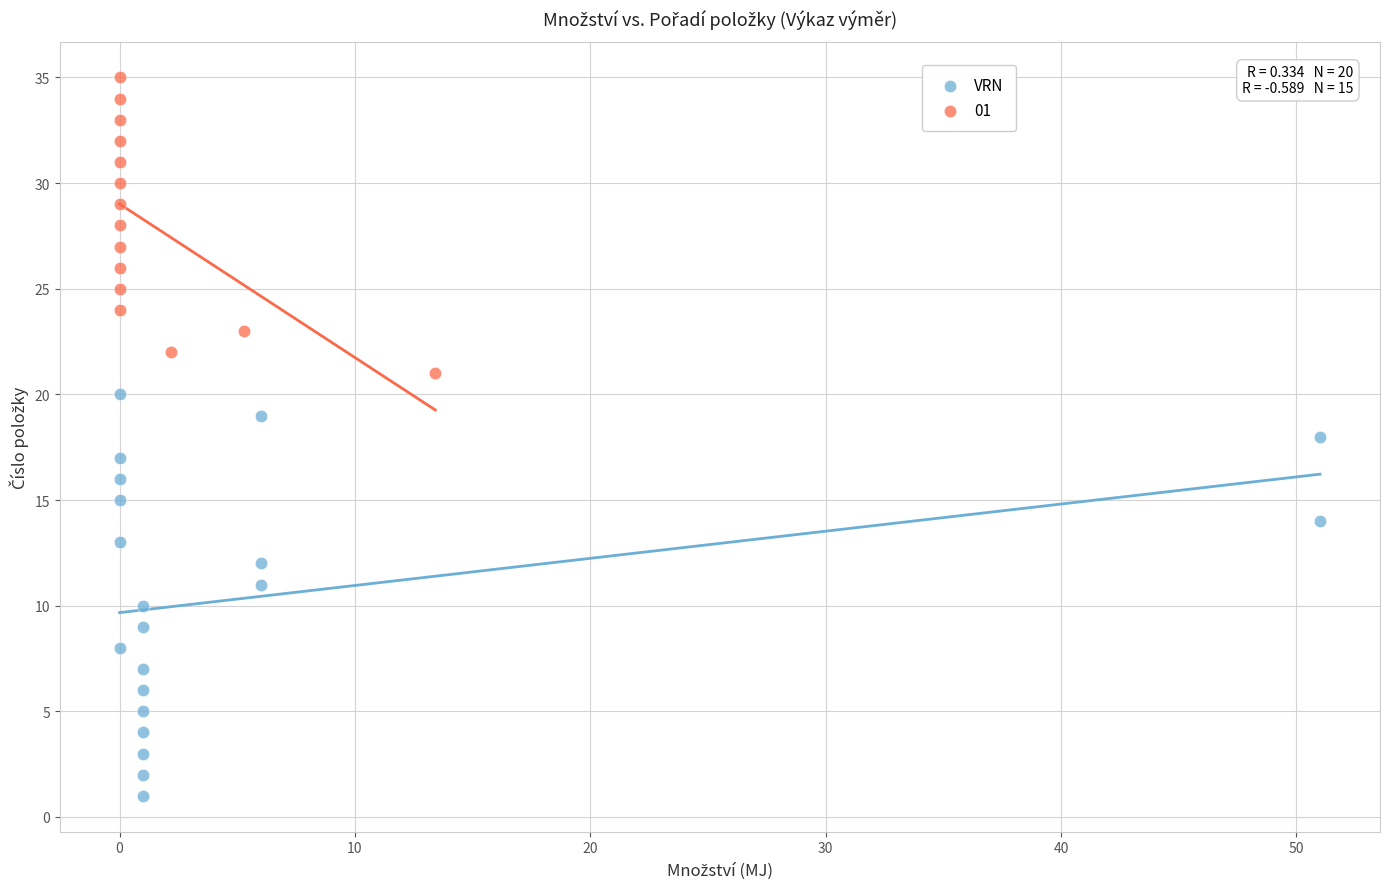

Which series reaches the minimum Y coordinate?

VRN